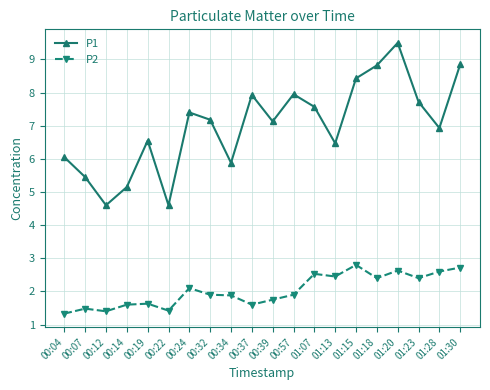

True or false: P2 and P1 cross at least once.

False